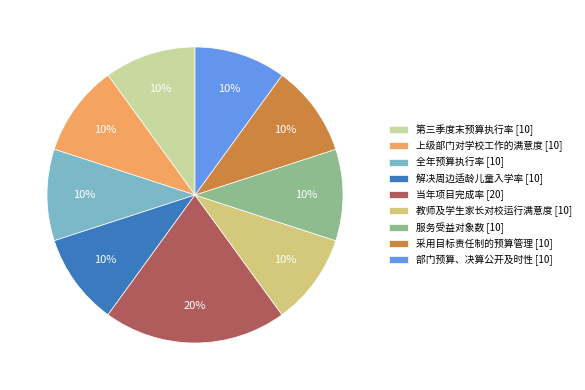

Combined, do 第三季度末预算执行率 [10] and 采用目标责任制的预算管理 [10] account for over 50%?

No